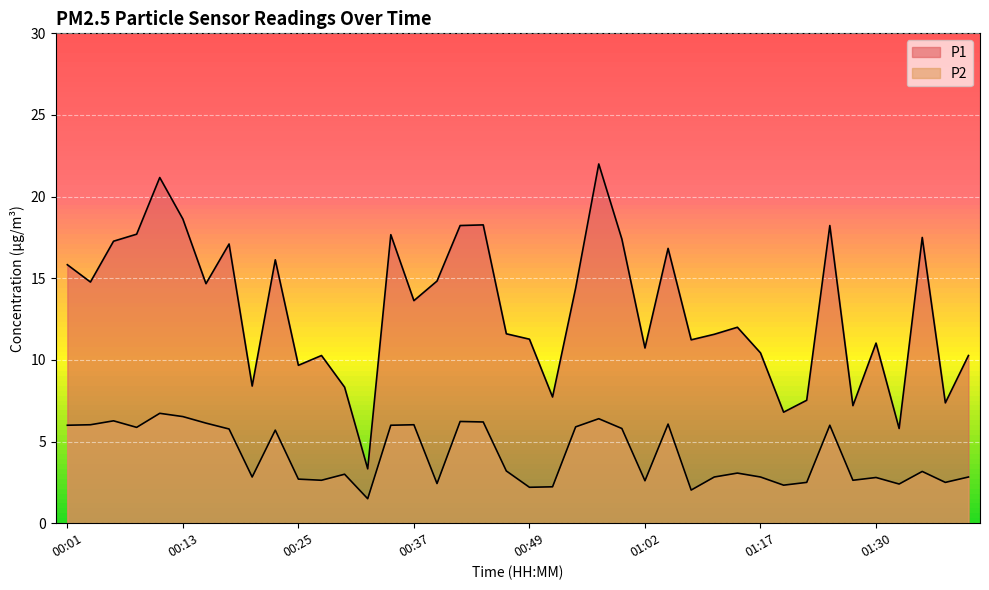

At which category does the chart reach its minimum across all series?

00:32